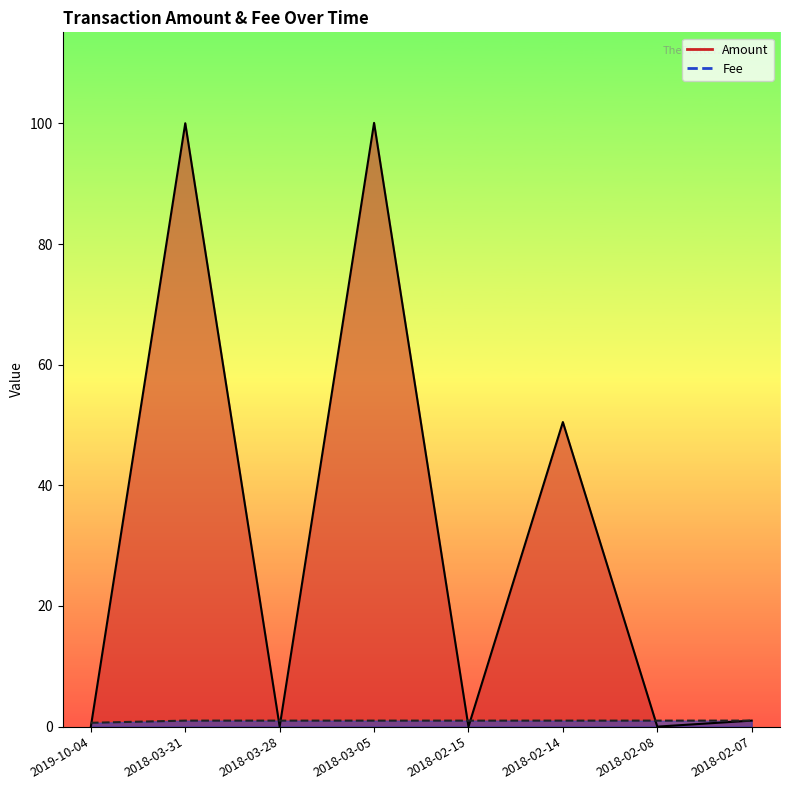

What is the value of the Fee point at the 2nd from the left?

1.0